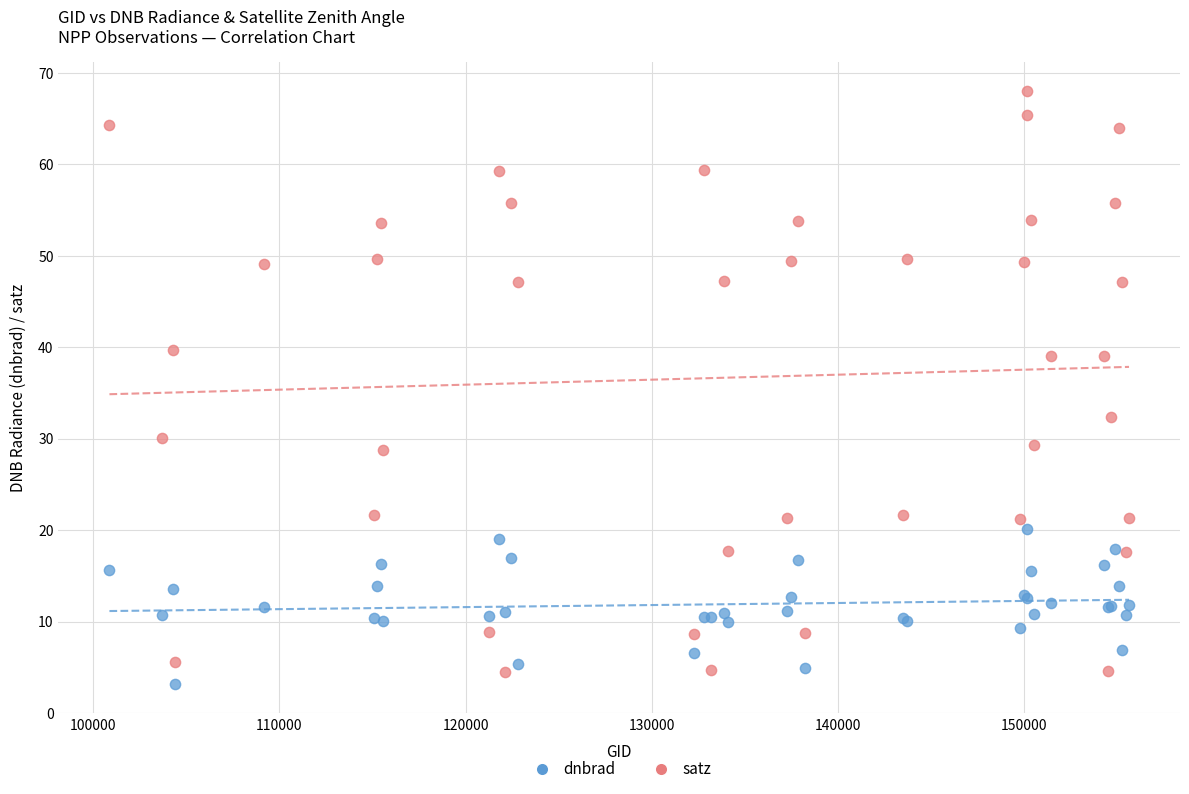

Across all series, what Y value is closest to 35?

32.4